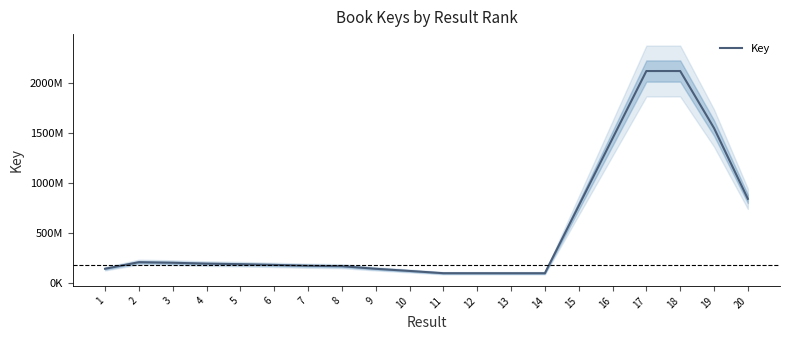

What is the sum of the values at 7 and 4?

370825799.3